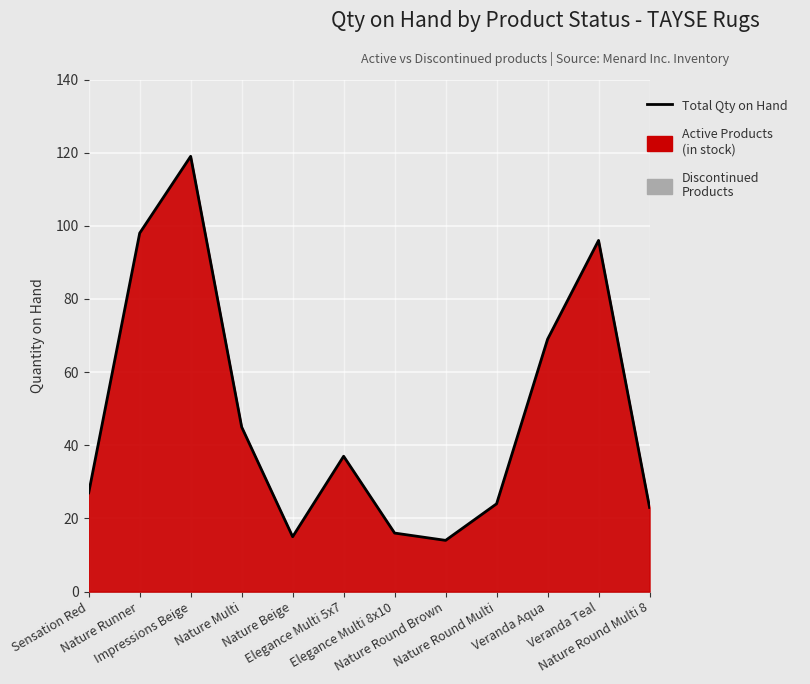

Which has a higher value, Impressions Beige or Nature Round Brown?

Impressions Beige